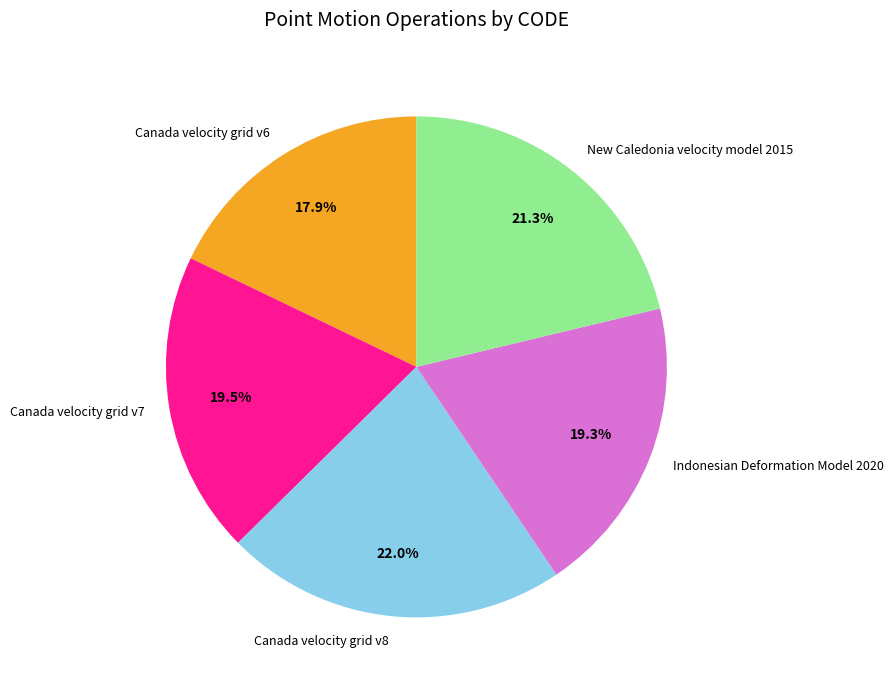

Does Canada velocity grid v7 account for over 50% of the chart?

No